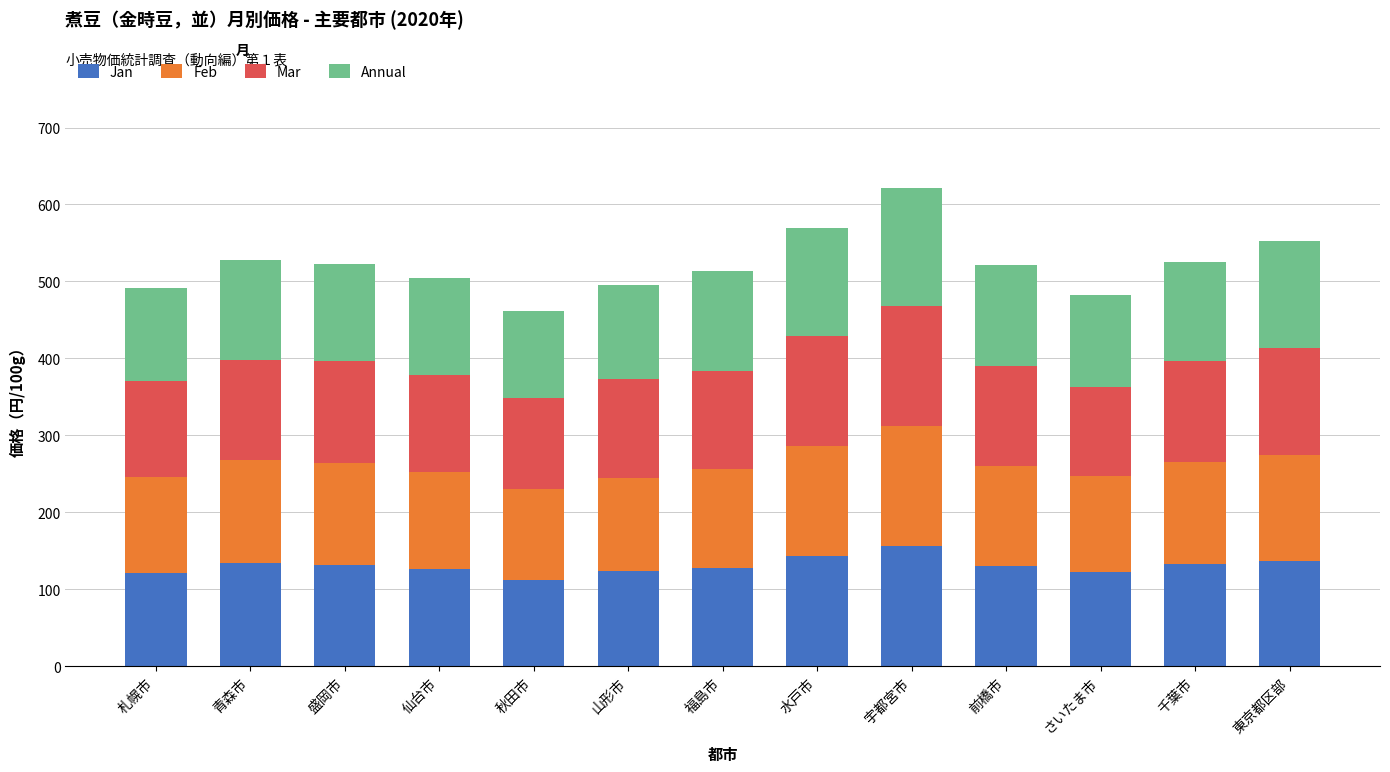

Does the chart contain stacked bars?

Yes